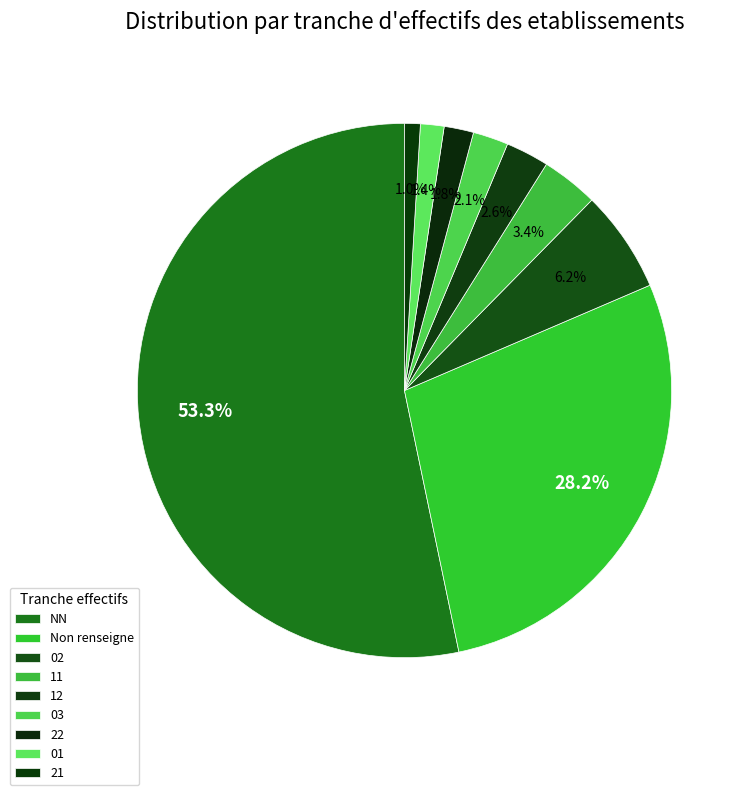

True or false: NN accounts for 53% of the total.

True